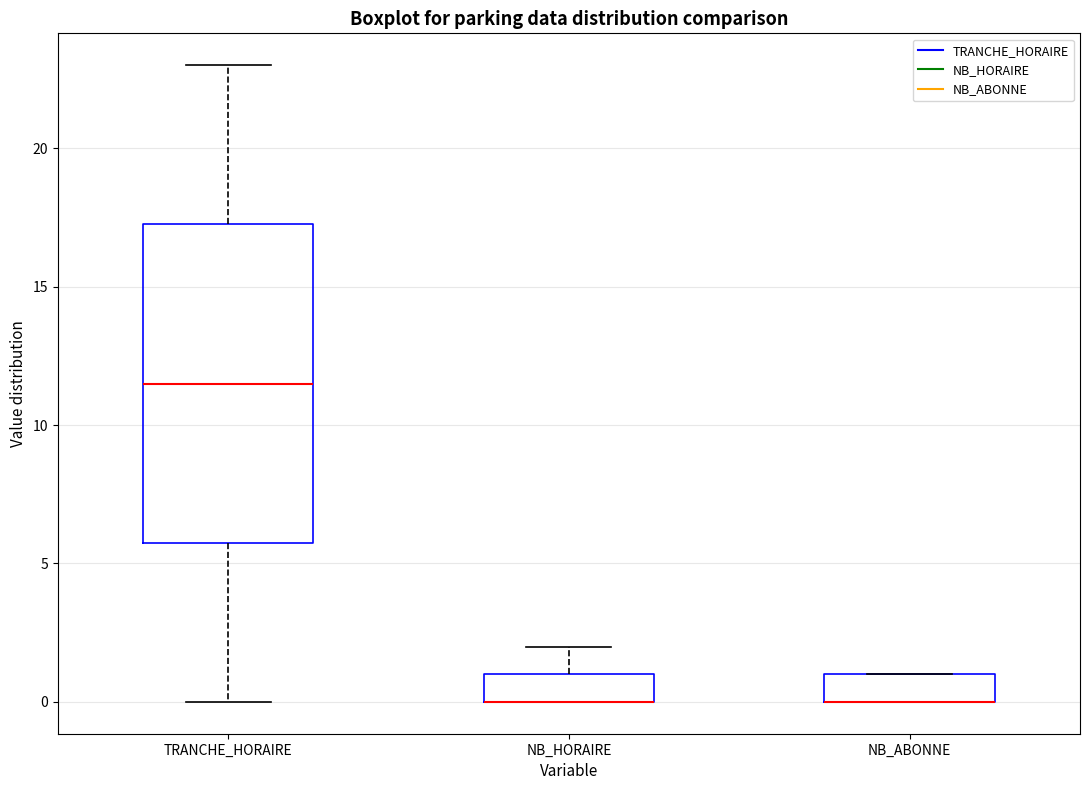

Which box is the tallest, from its lower edge to its upper edge?

TRANCHE_HORAIRE